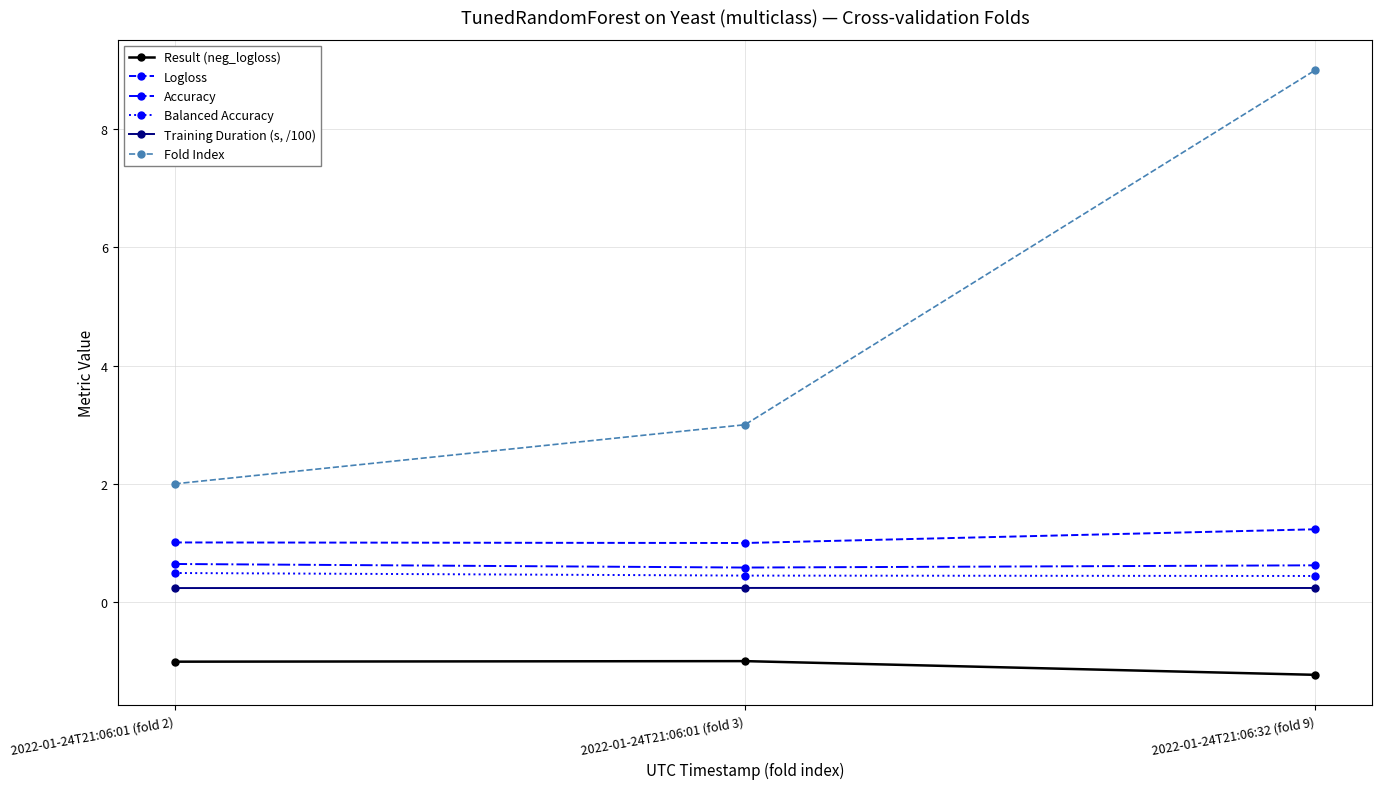

The Result (neg_logloss) series shows -1.0 at 2022-01-24T21:06:01 (fold 3). True or false?

True